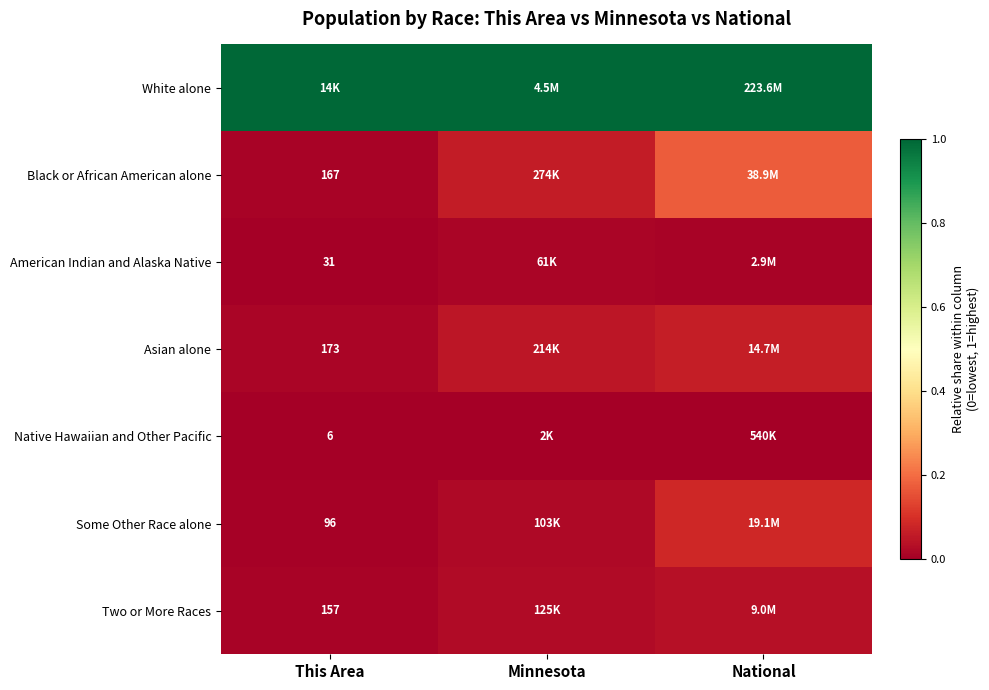

Which series has the largest range (max minus min)?

Black or African American alone